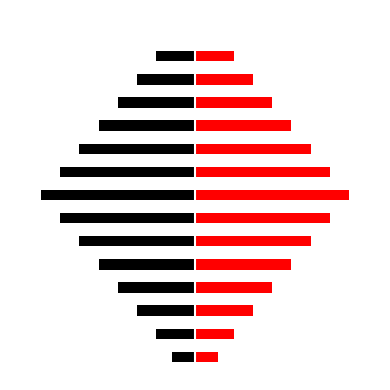

How many bars are there in each group?

2